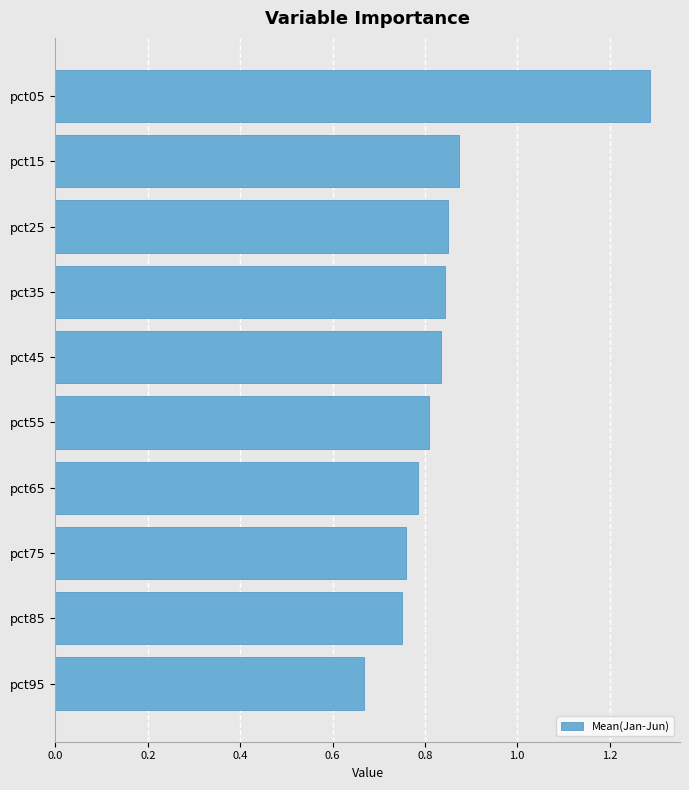

Which category has the highest value across all series?

pct05